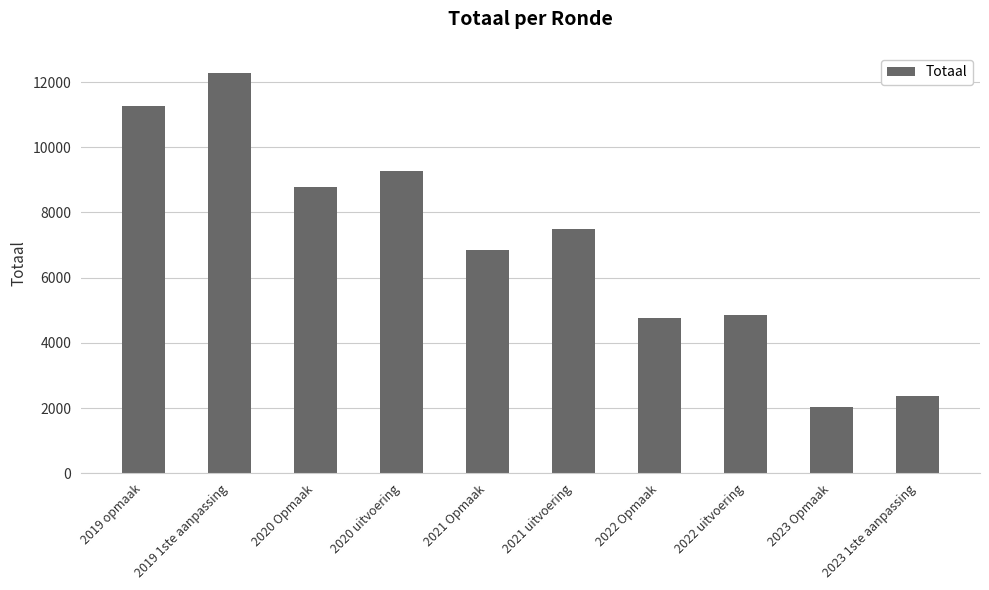

What position from the right is 2022 Opmaak?

4